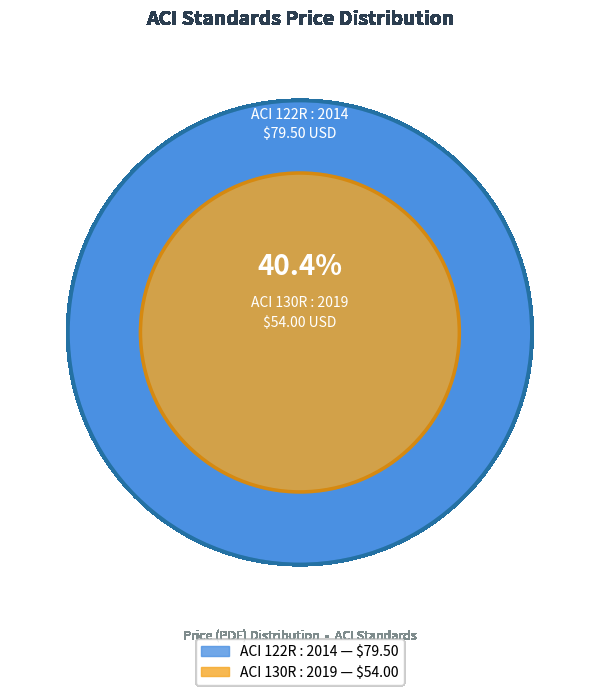

To the nearest percent, what is the combined percentage of ACI 122R : 2014 and ACI 130R : 2019?

100%